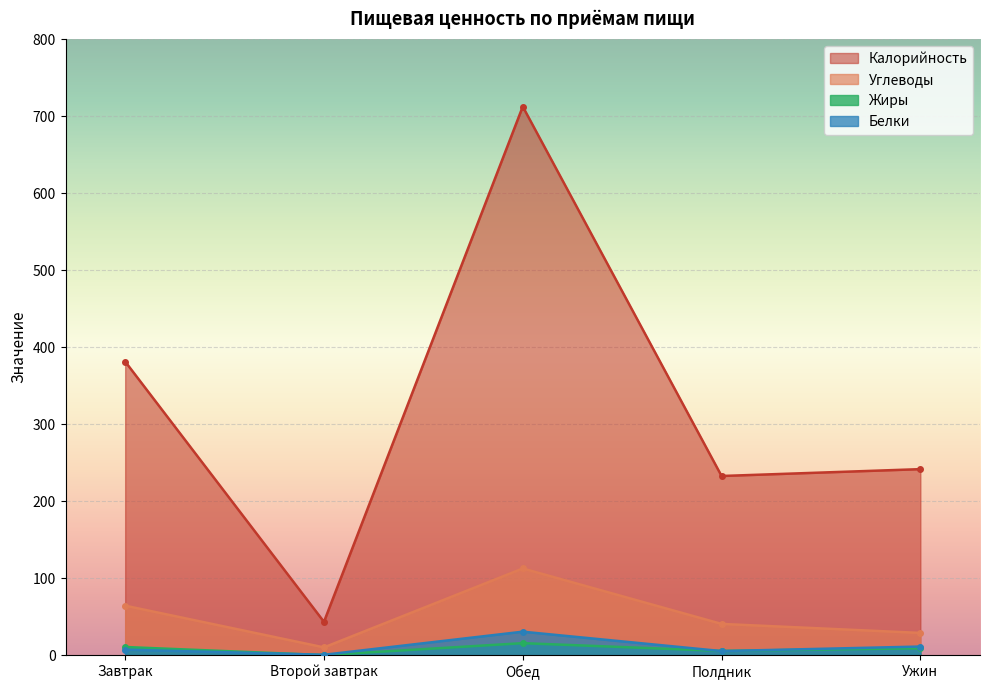

At Обед, list the series in order from smallest to largest.

Жиры, Белки, Углеводы, Калорийность